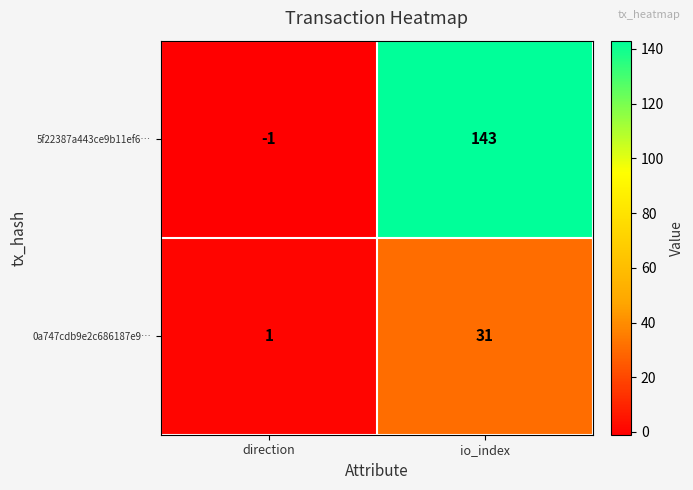

At how many categories does at least one series exceed 128?

1